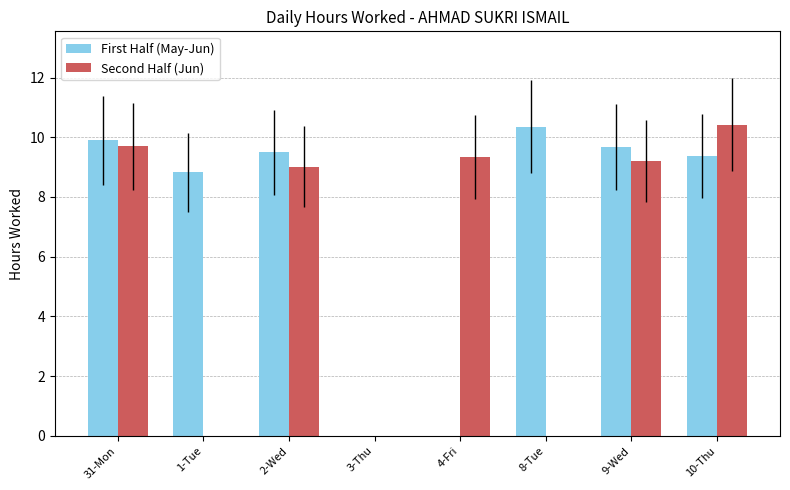

How many series are shown in this chart?

2